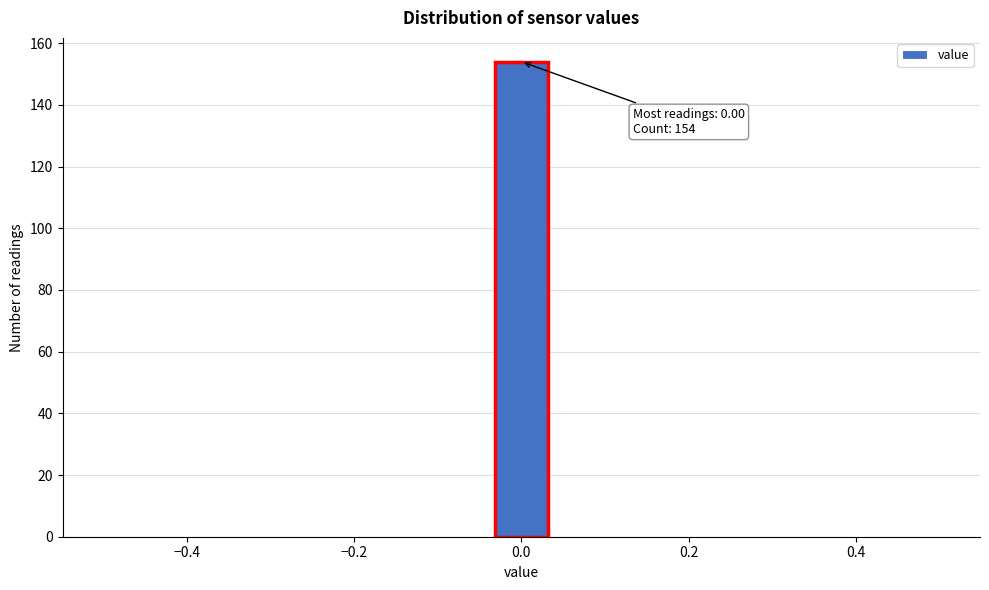

Read against the x-axis, roughly where is the centre of the tallest bar?

0.00